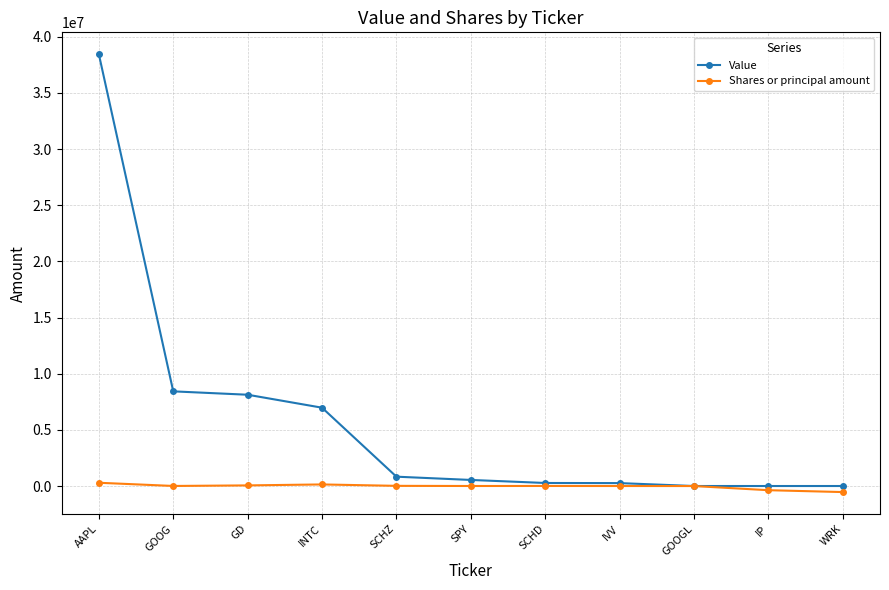

Rank the series by their average value, from lowest to highest.

Shares or principal amount, Value